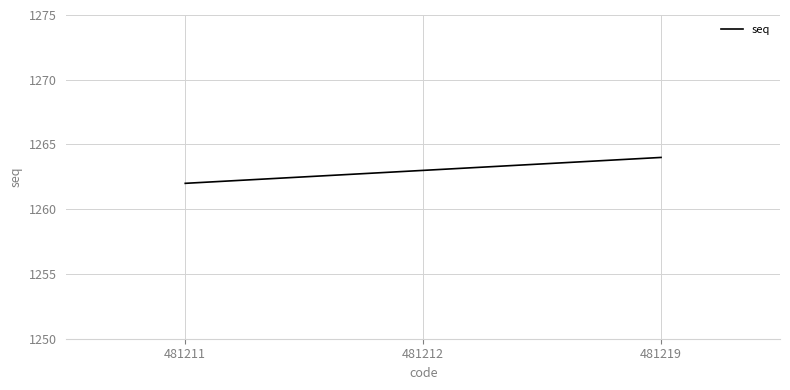

Which label corresponds to the smallest value in the chart?

481211